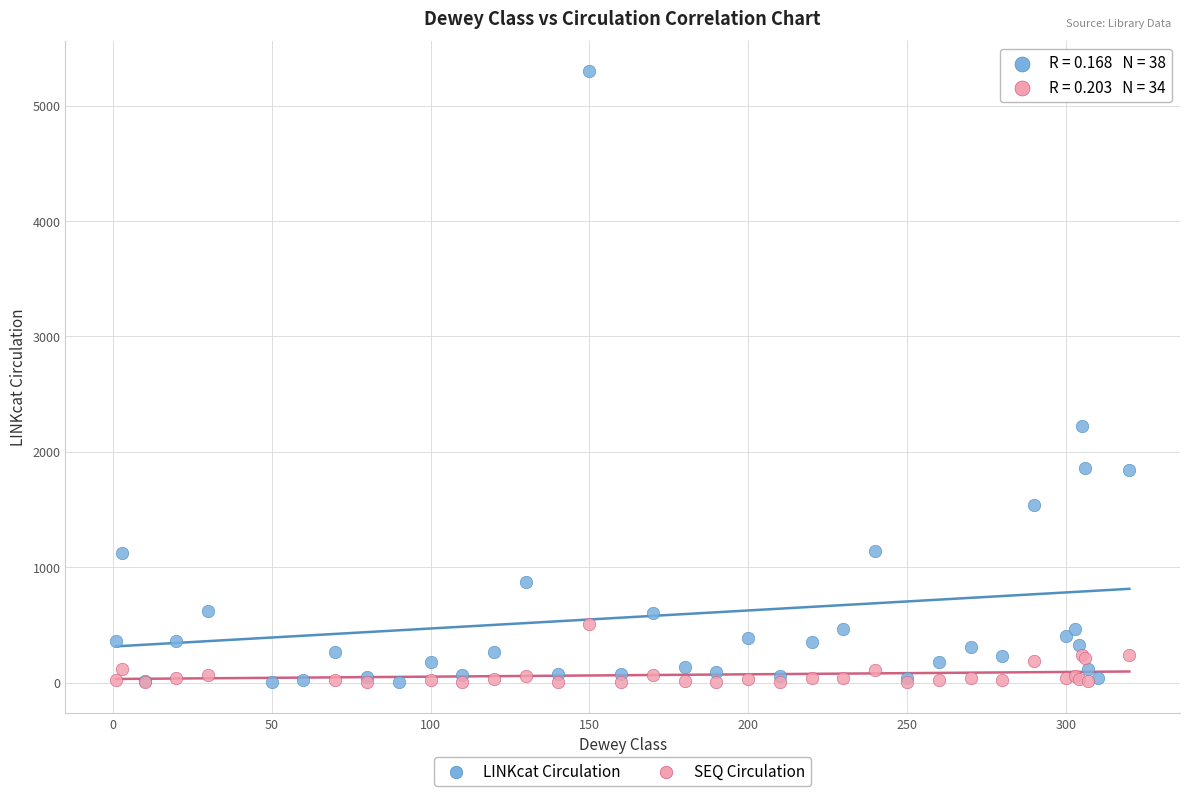

Which series contains the highest Y value?

LINKcat Circulation